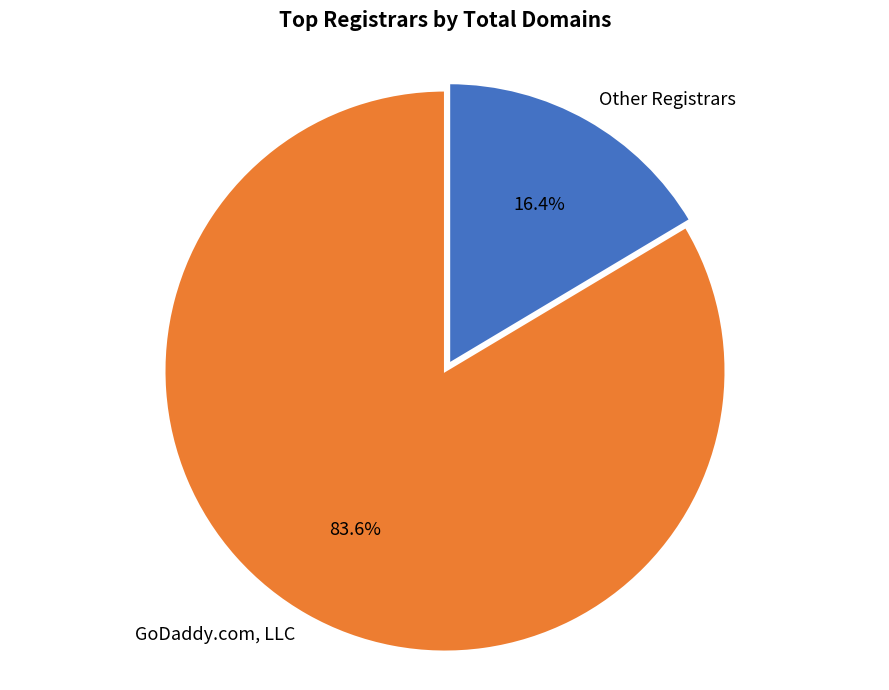

Combined, do GoDaddy.com, LLC and Other Registrars account for over 50%?

Yes